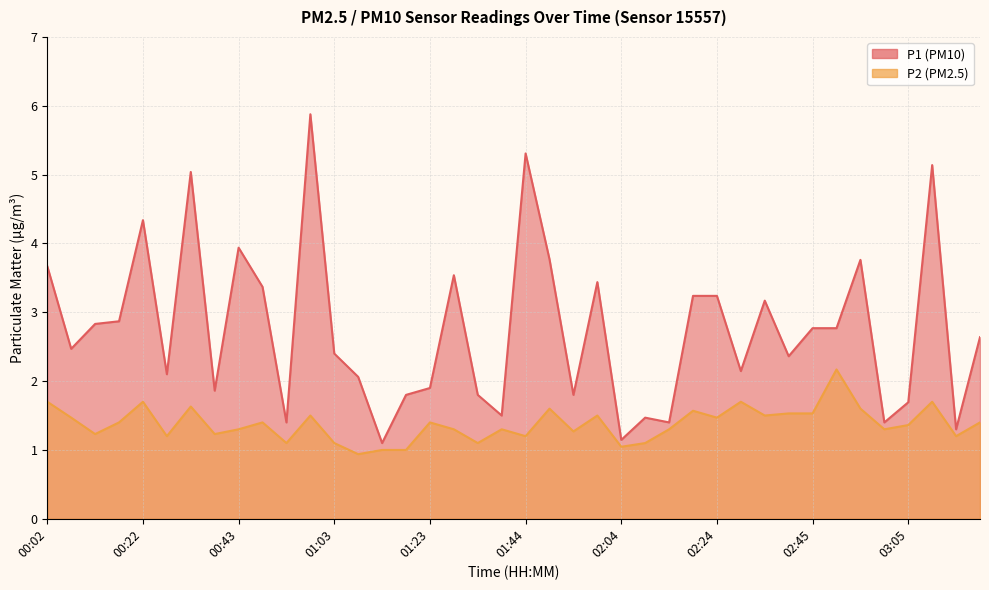

Which series has the largest range (max minus min)?

P1